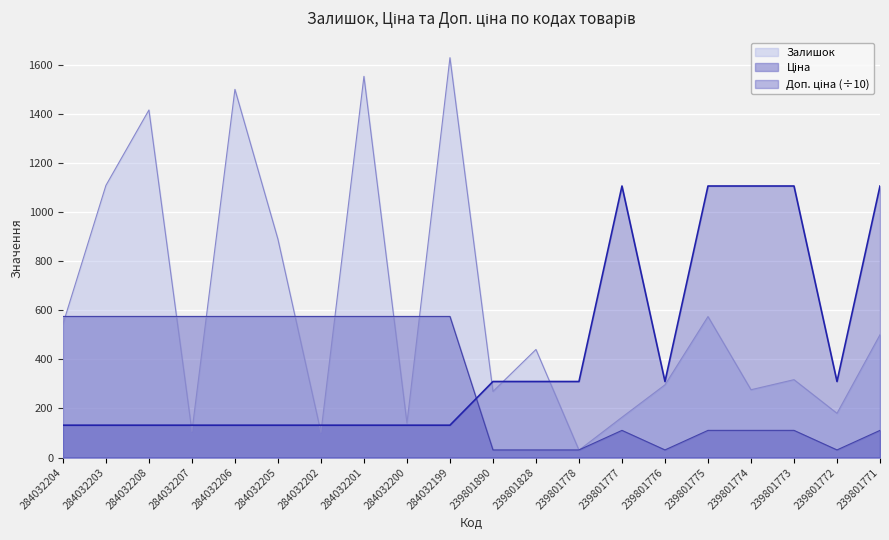

What is the difference between the Залишок values at 284032203 and 239801775?

534.0